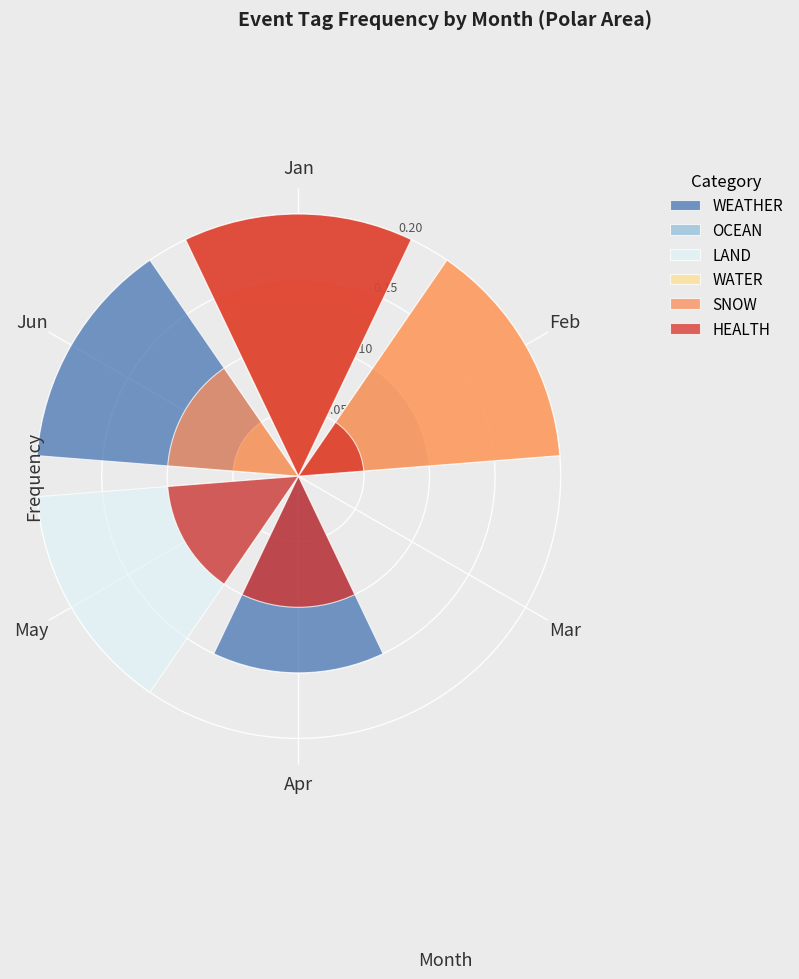

At which label is OCEAN closest to 0?

Jan